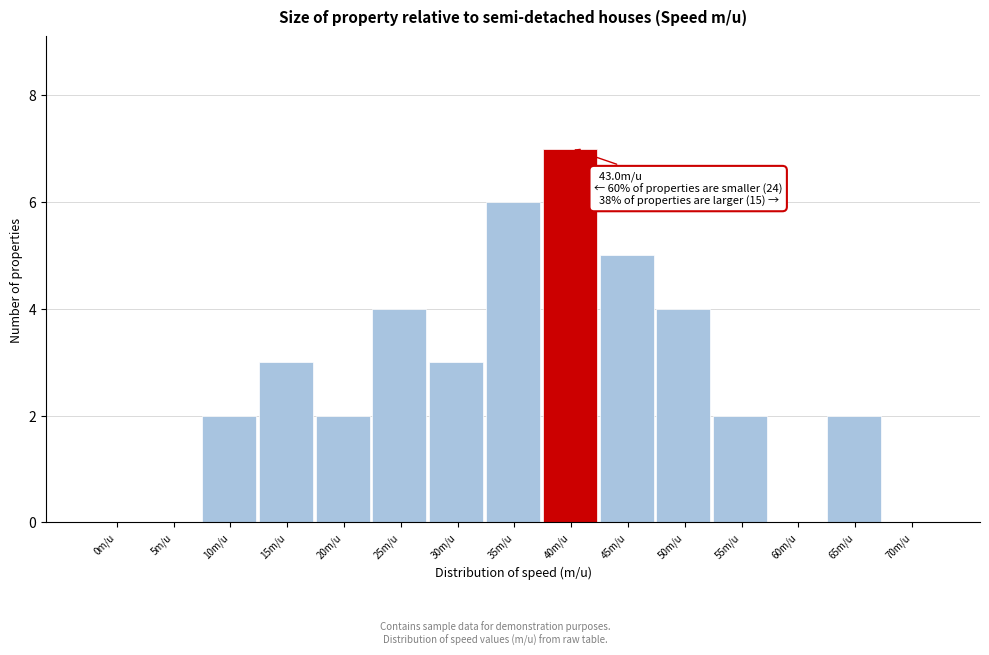

Reading left to right, list all the values displayed in this chart.

0m/u=0	5m/u=0	10m/u=2	15m/u=3	20m/u=2	25m/u=4	30m/u=3	35m/u=6	40m/u=7	45m/u=5	50m/u=4	55m/u=2	60m/u=0	65m/u=2	70m/u=0